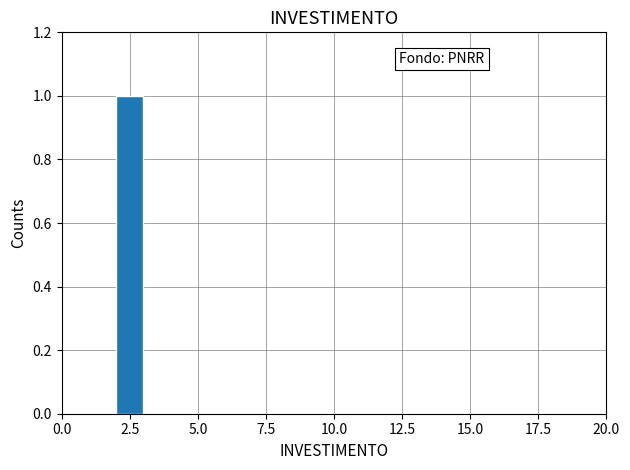

Around what value on the x-axis is the tallest bar? Give the approximate position of its centre, as read against the axis.

2.5